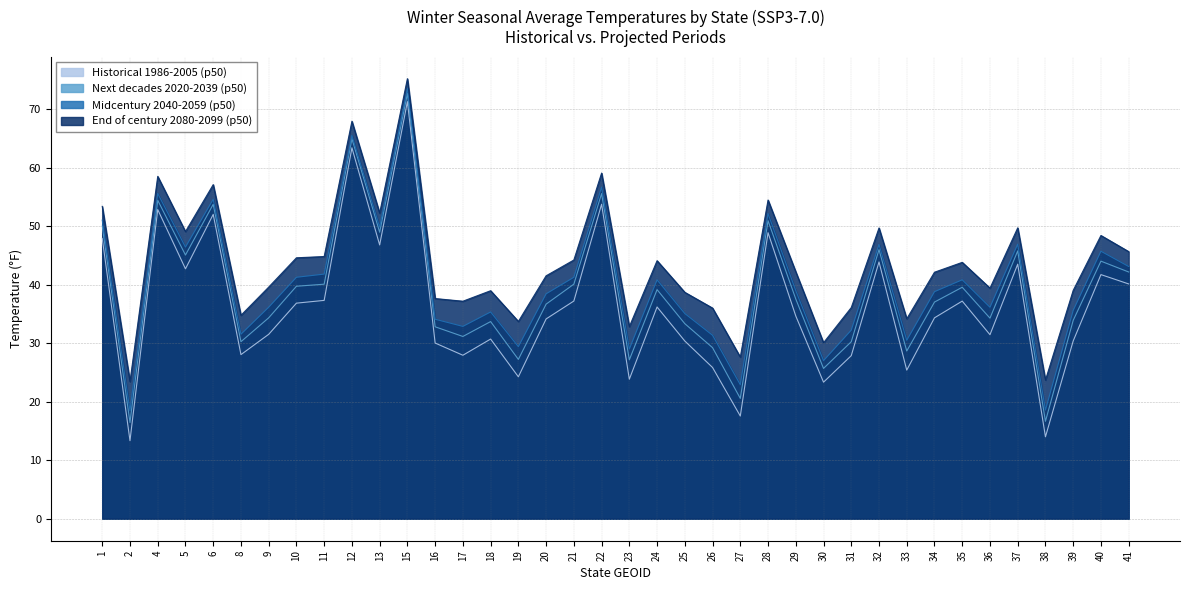

True or false: Midcentury 2040-2059 (p50) and End of century 2080-2099 (p50) cross at least once.

False